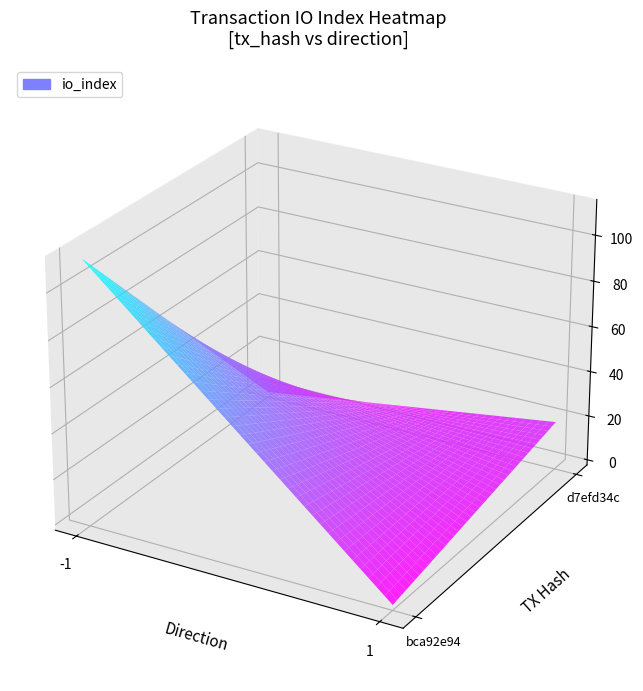

Is it true that d7efd34c equals 19 at io_index?

True